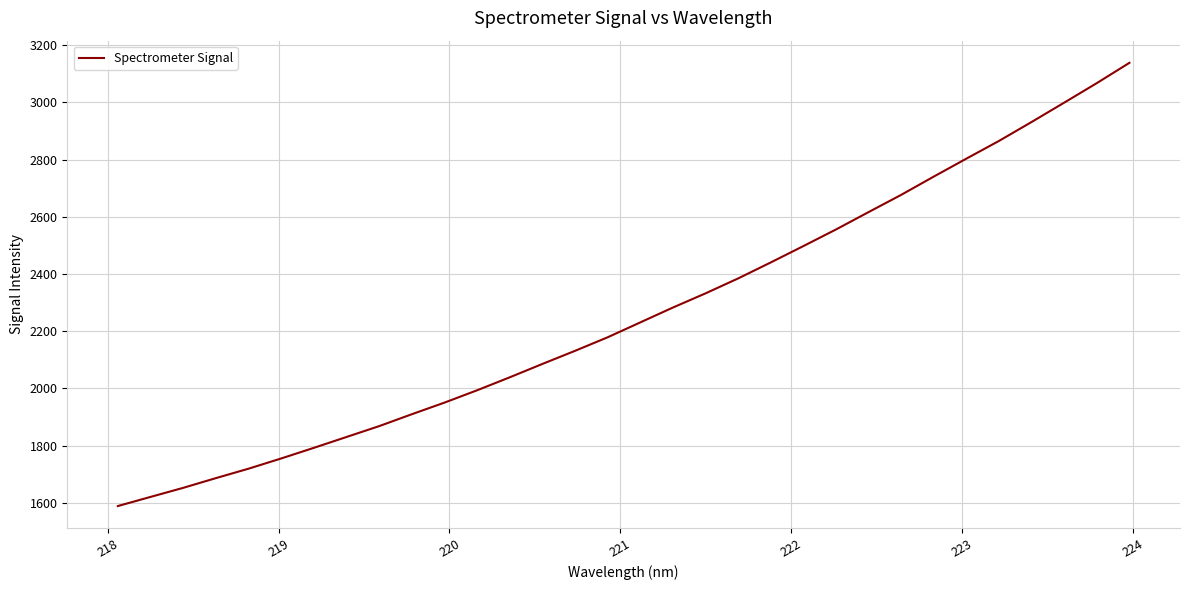

What is the greatest value displayed?

3138.2